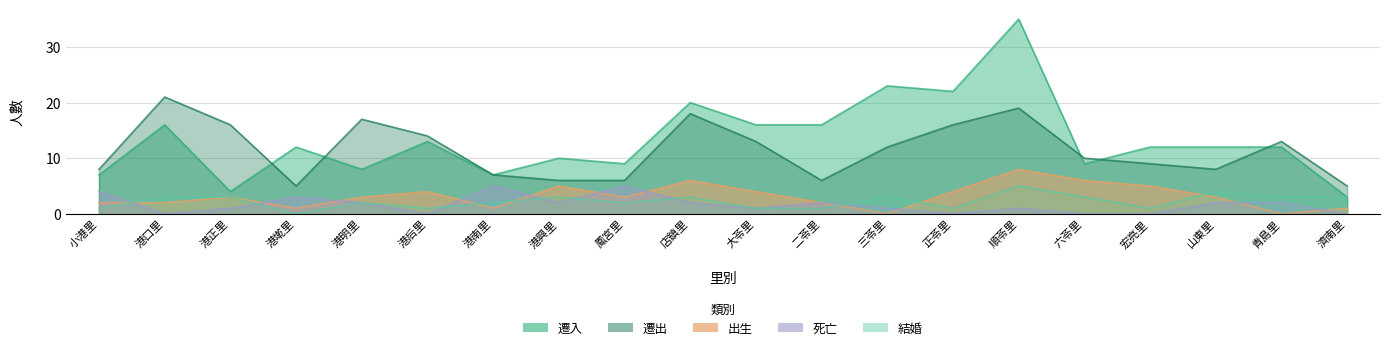

How many times do 結婚 and 死亡 cross each other?

7